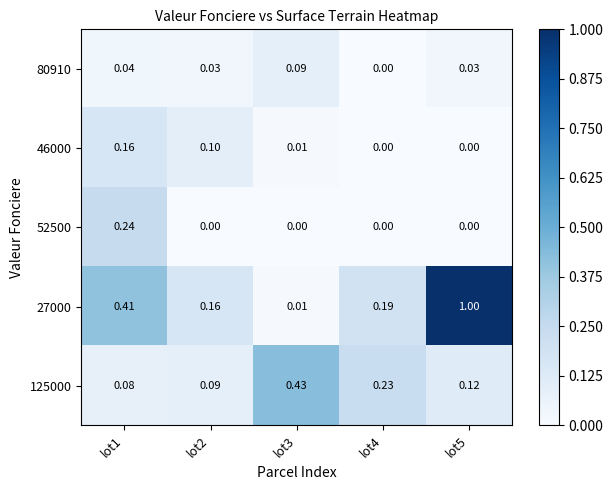

Is the value of 80910 at lot2 greater than the value of 27000 at lot2?

No